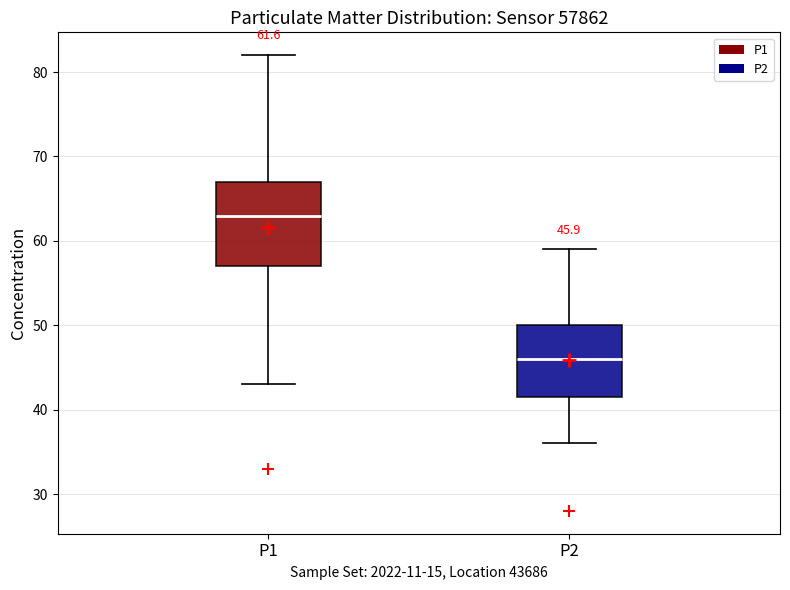

Which box is the tallest, from its lower edge to its upper edge?

P1